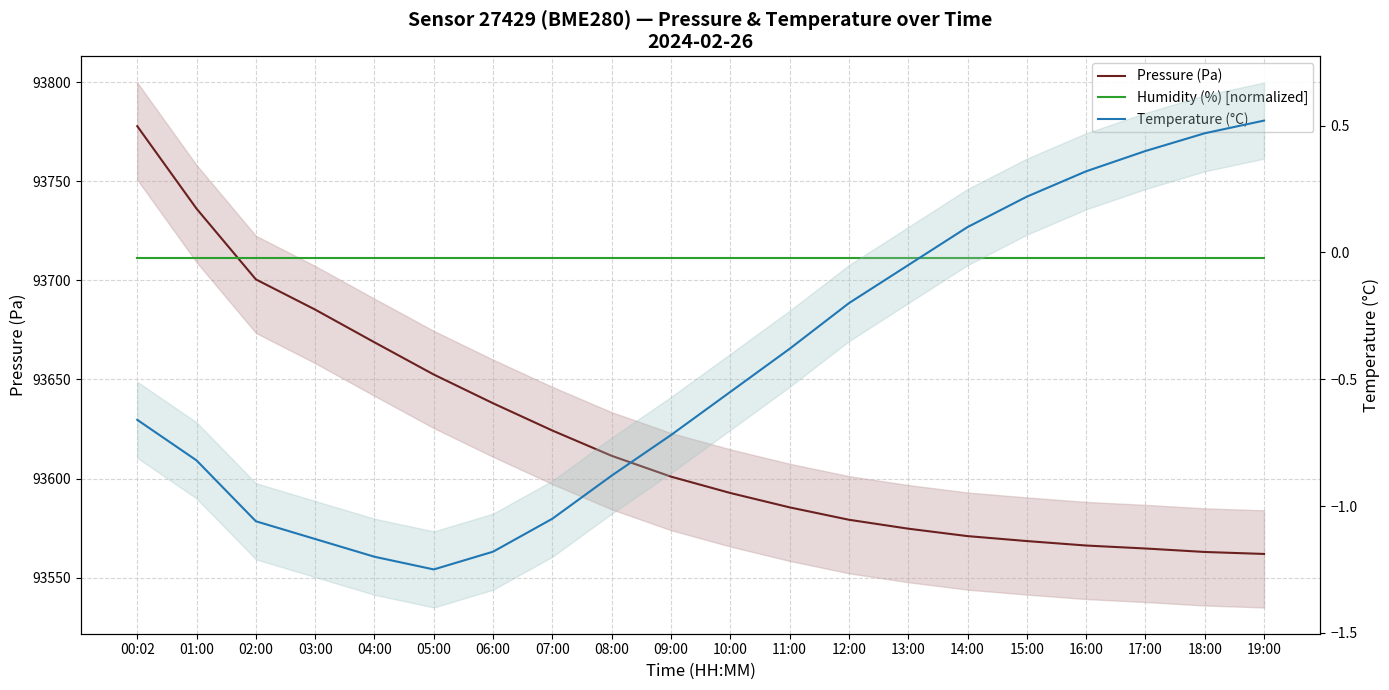

Which category has the highest value across all series?

00:02